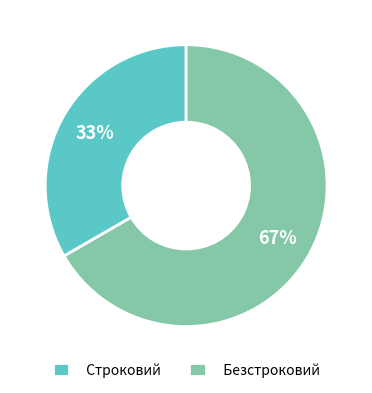

Which category accounts for the majority?

Безстроковий